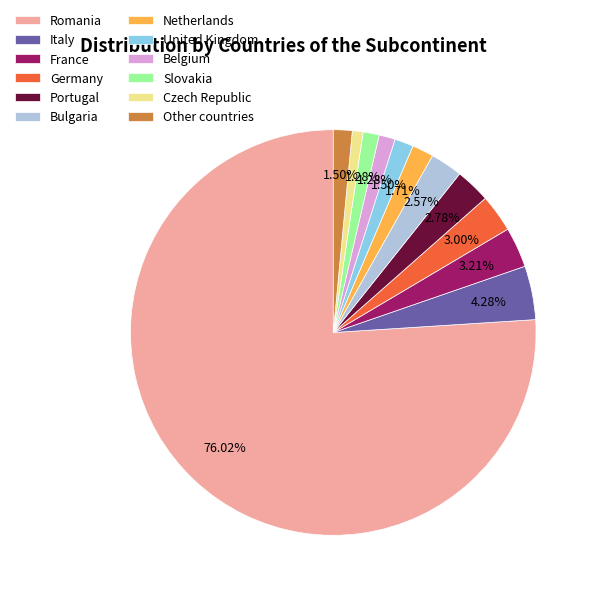

To the nearest percent, what is the difference between the largest and smallest slice percentages?

75%